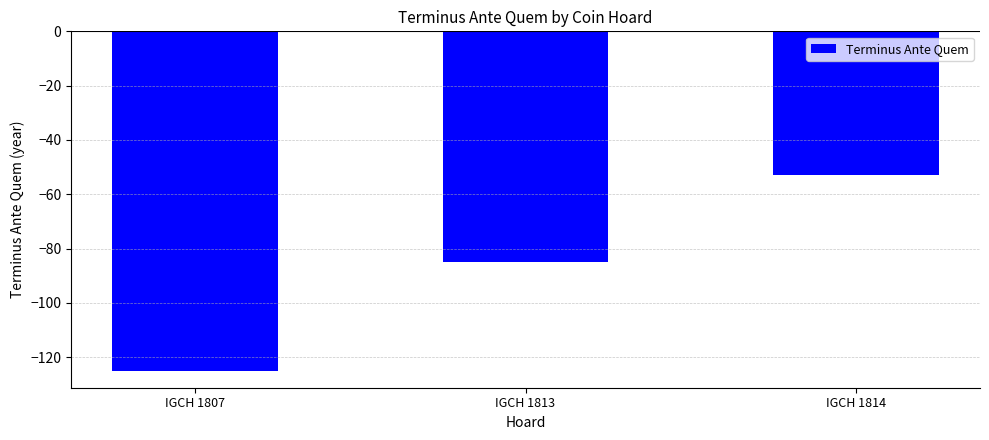

What is the value of the 2nd bar from the left?

-85